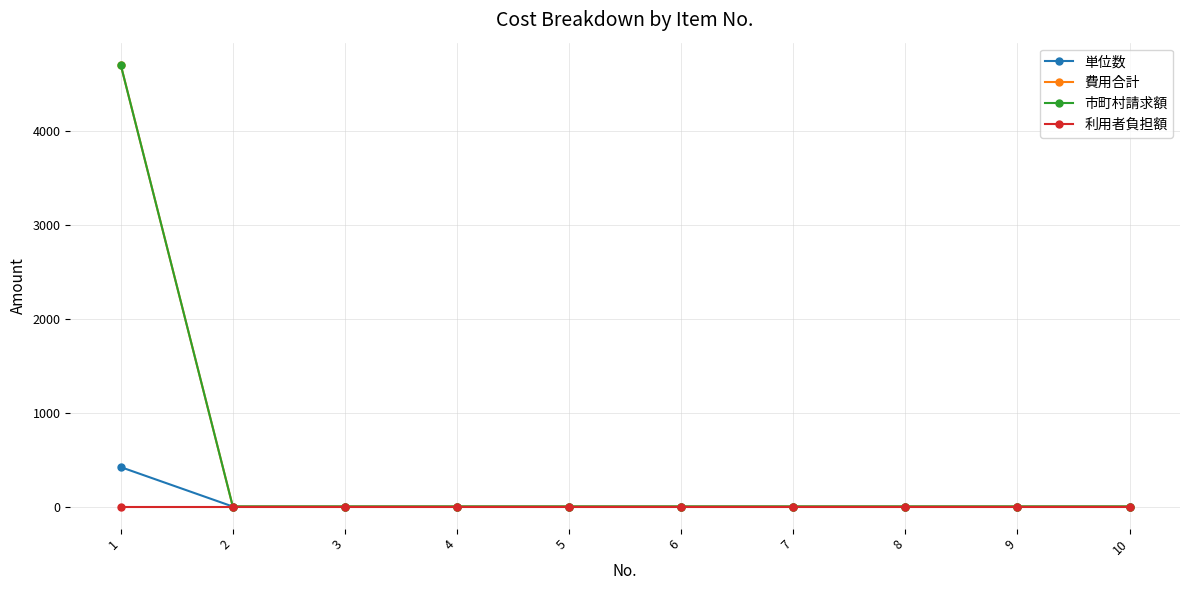

Reading left to right, transcribe all the data shown in this chart.

単位数: 420	0	0	0	0	0	0	0	0	0
費用合計: 4704	0	0	0	0	0	0	0	0	0
市町村請求額: 4704	0	0	0	0	0	0	0	0	0
利用者負担額: 0	0	0	0	0	0	0	0	0	0